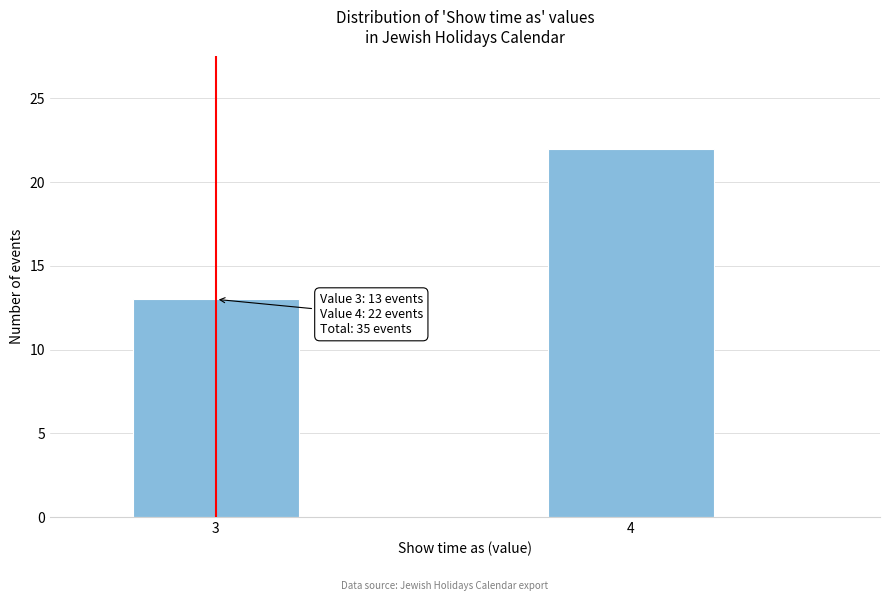

Reading right to left, extract all data points from this chart.

4=22	3=13